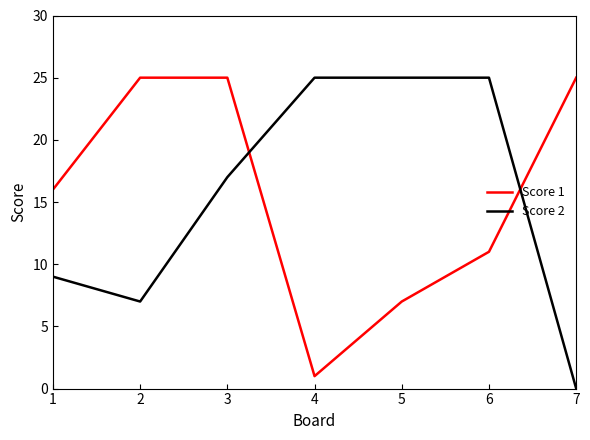

What is the lowest value of the Score 1 series?

1